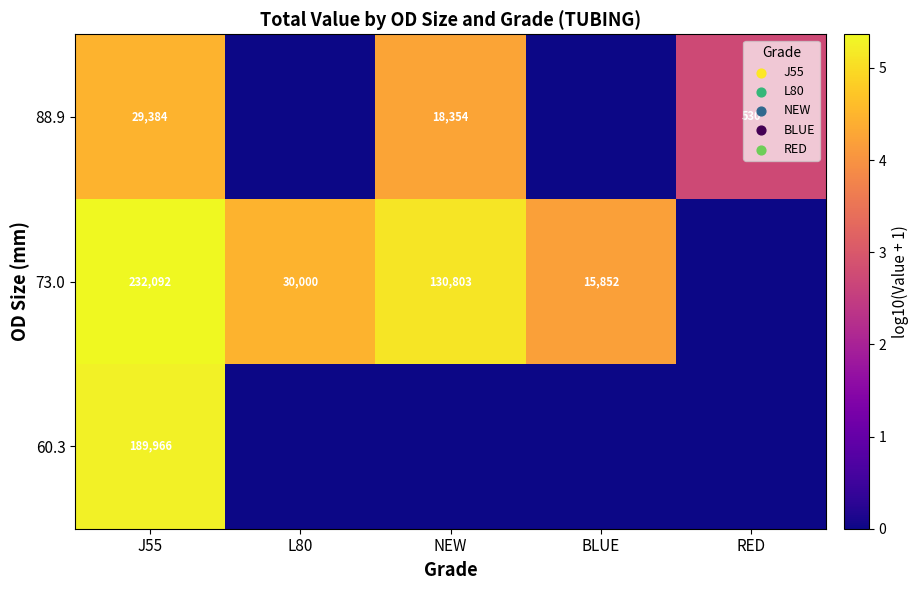

True or false: 88.9 has a value of 215 at RED.

False